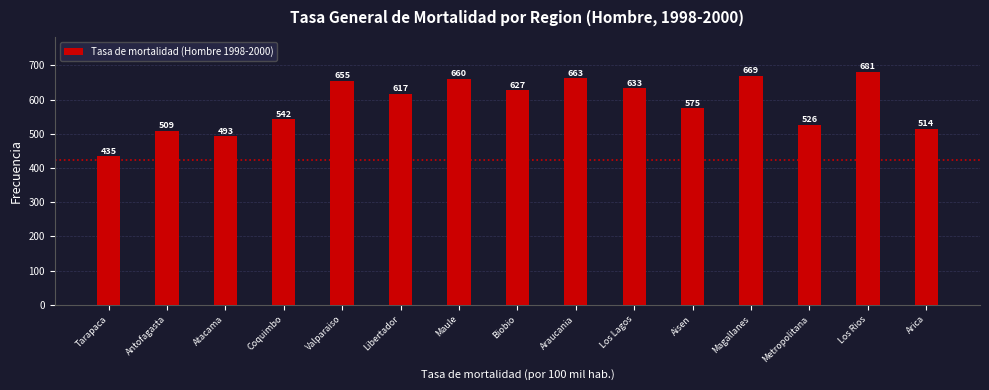

At which category does the chart reach its minimum across all series?

Tarapaca